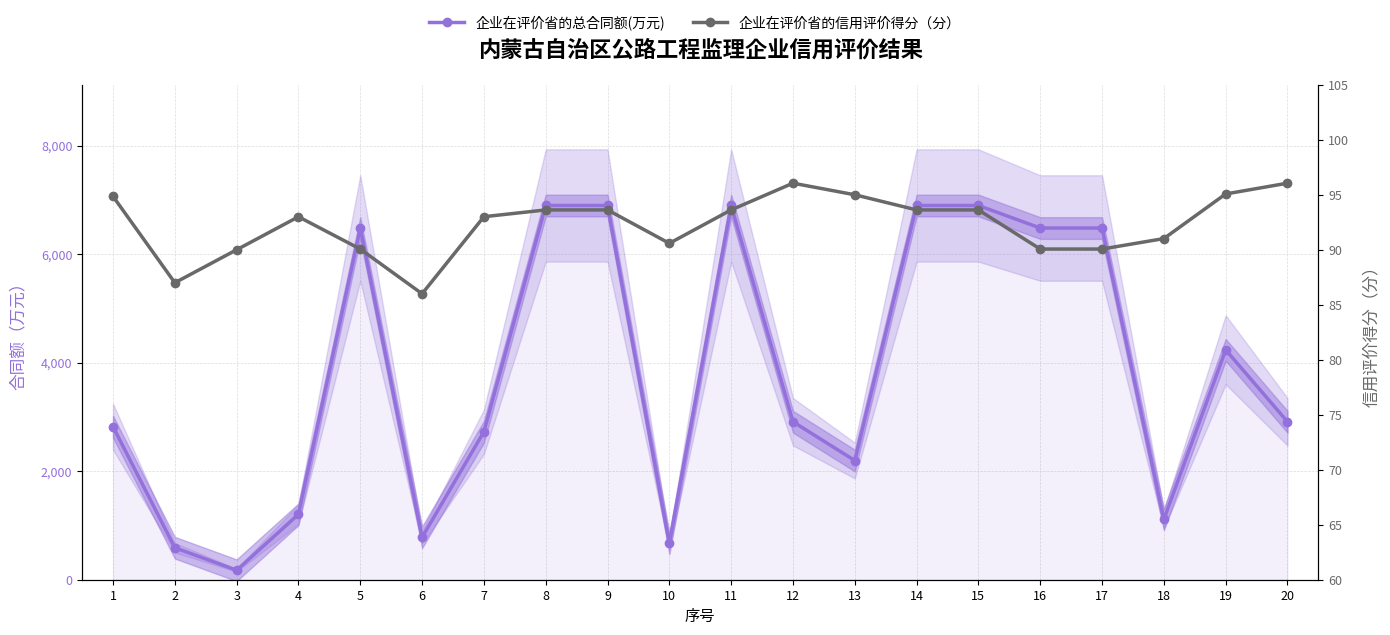

Which series has the largest total across all categories?

企业在评价省的总合同额(万元)